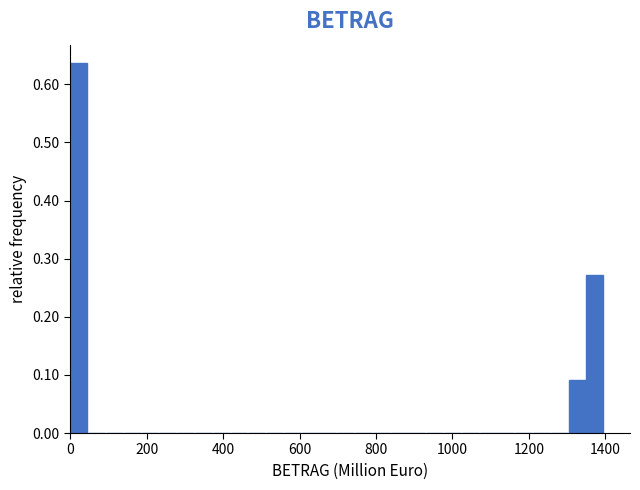

Read against the x-axis, roughly where is the centre of the tallest bar?

20